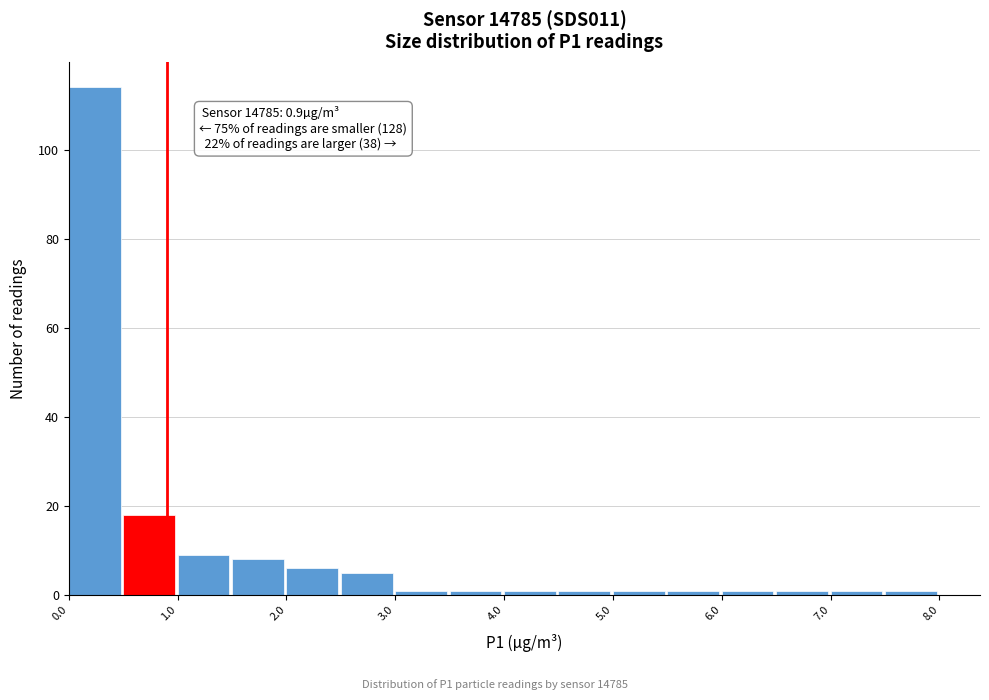

Over which range of the x-axis is the bar tallest?

0.0 to 0.5